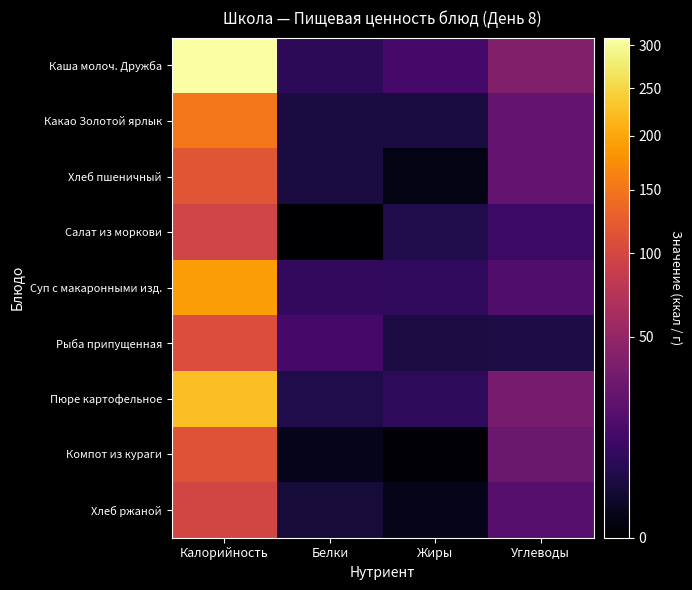

Between Углеводы and Белки, which is larger?

Углеводы